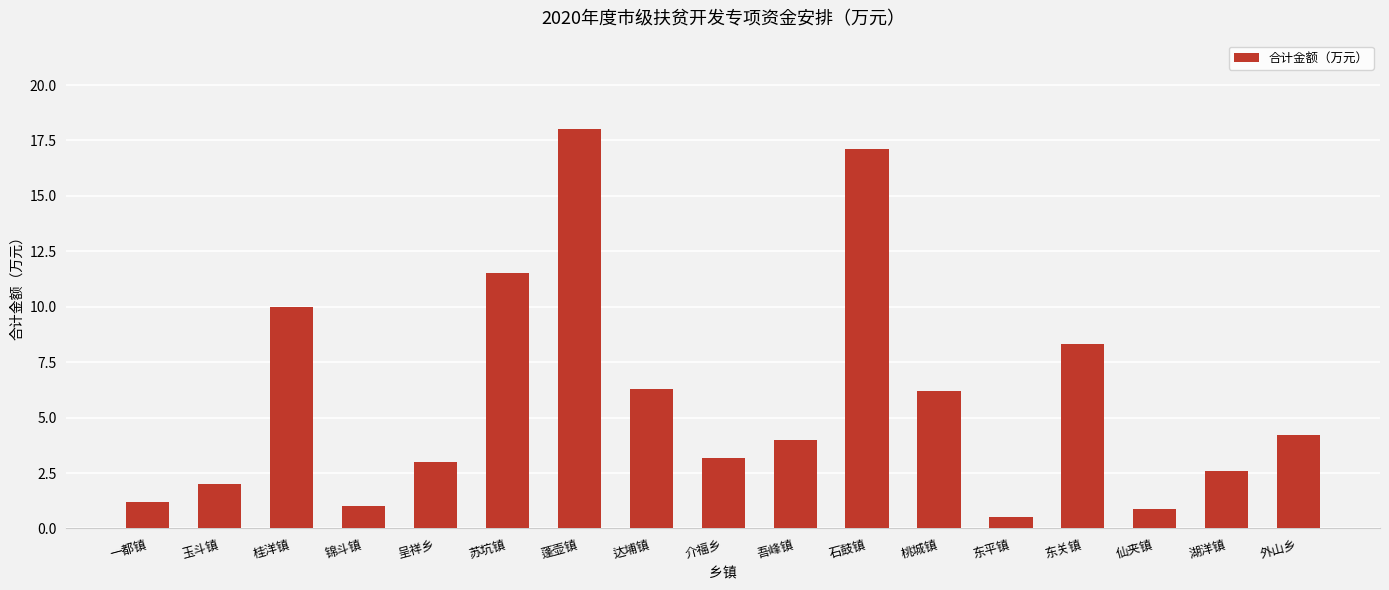

How many series are shown in this chart?

1